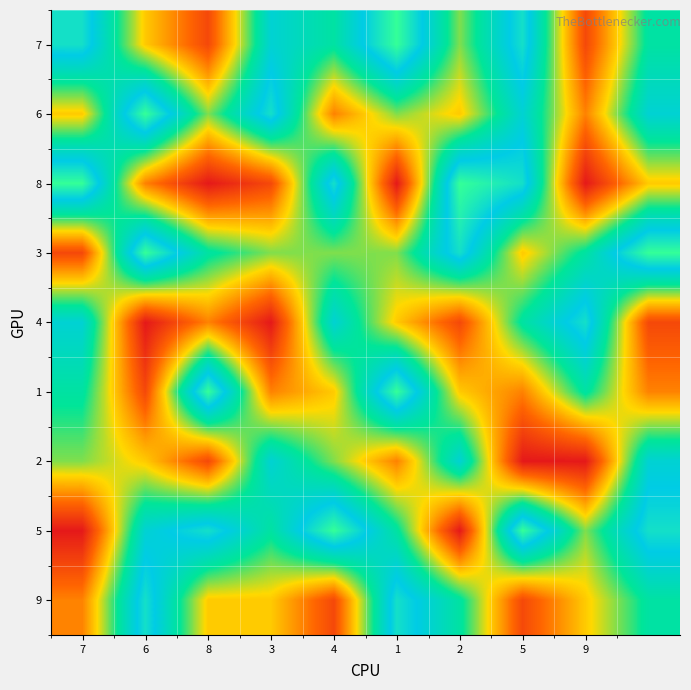

List the series in order of their peak value, lowest first.

2, 4, 9, 7, 6, 8, 3, 1, 5